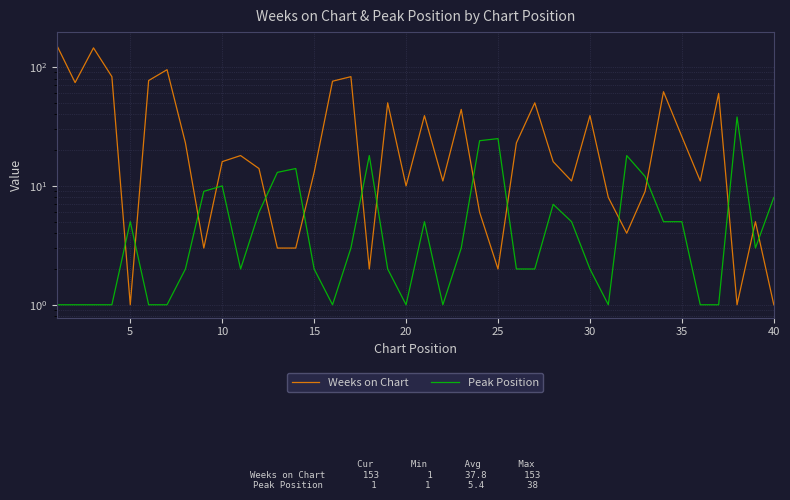

How many categories are shown in the chart?

40